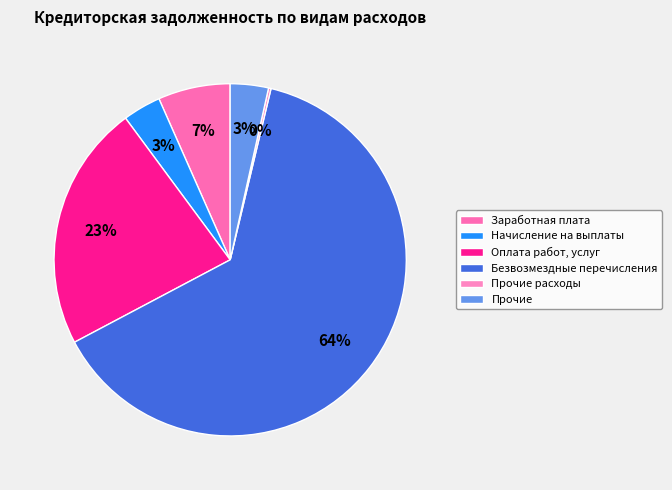

How many slices are in this pie chart?

6